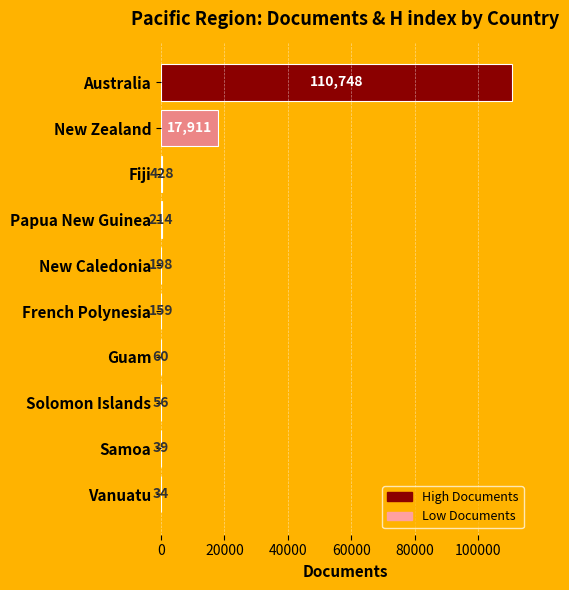

What is the greatest value displayed?

110748